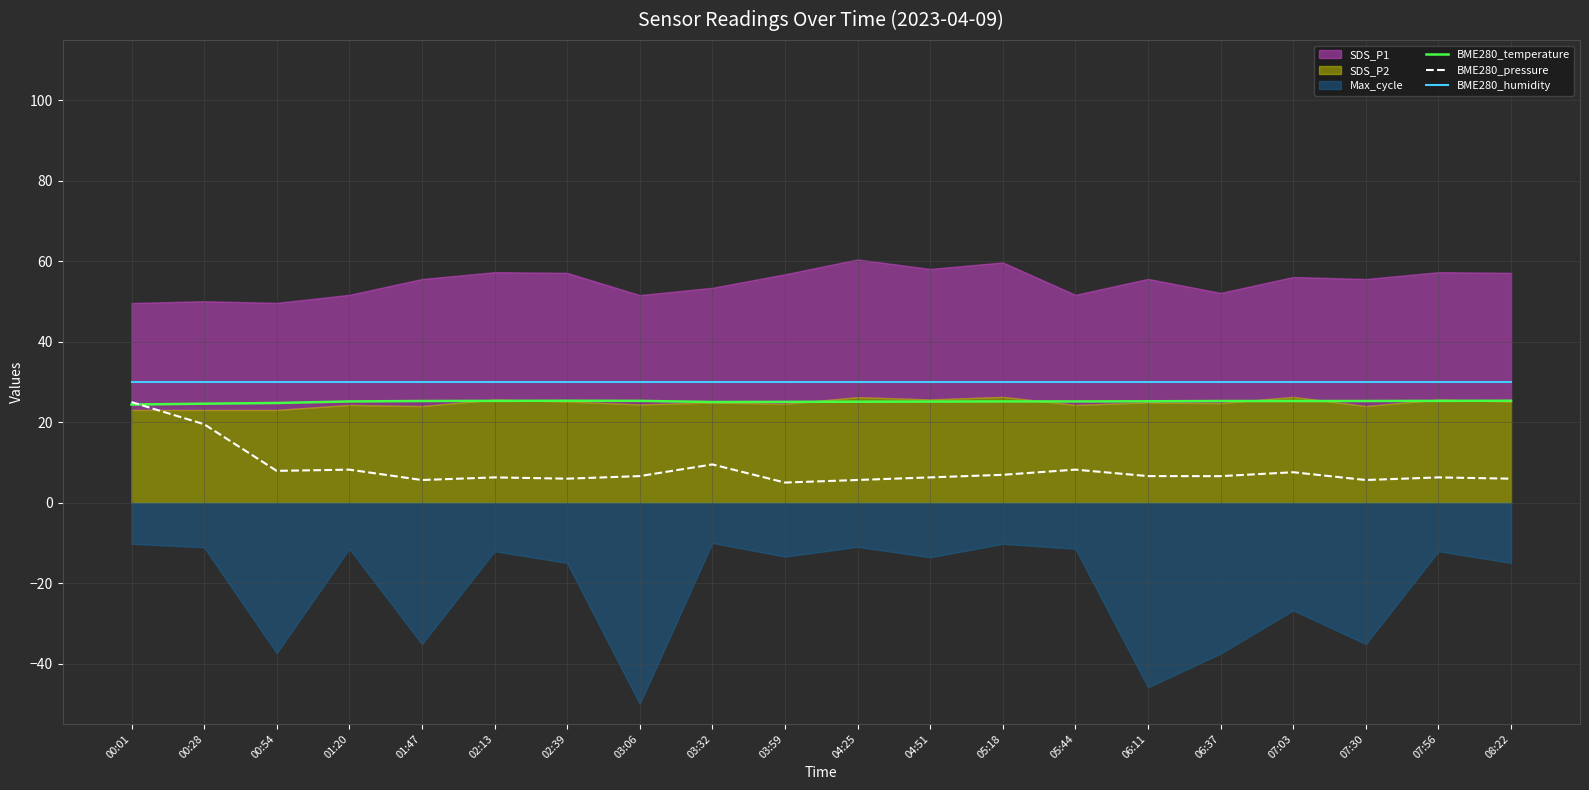

What is the highest value of the BME280_humidity series?

30.0